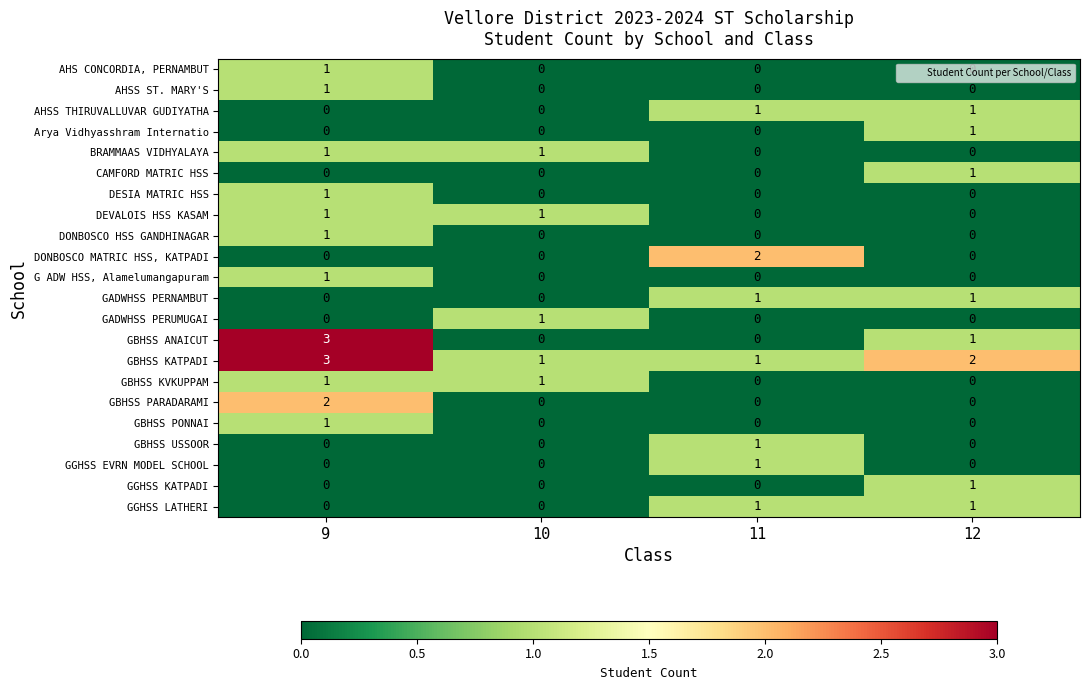

Which series has the largest total across all categories?

GBHSS KATPADI